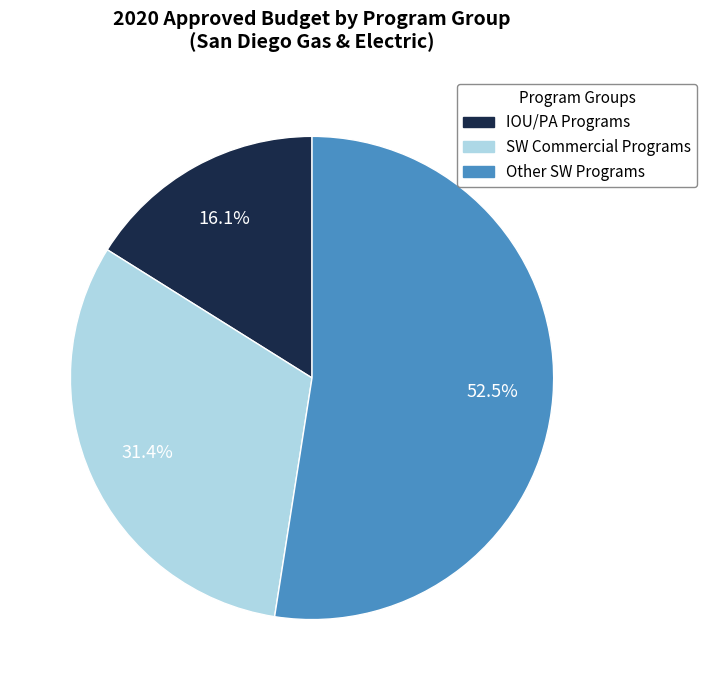

How many segments does this pie chart have?

3